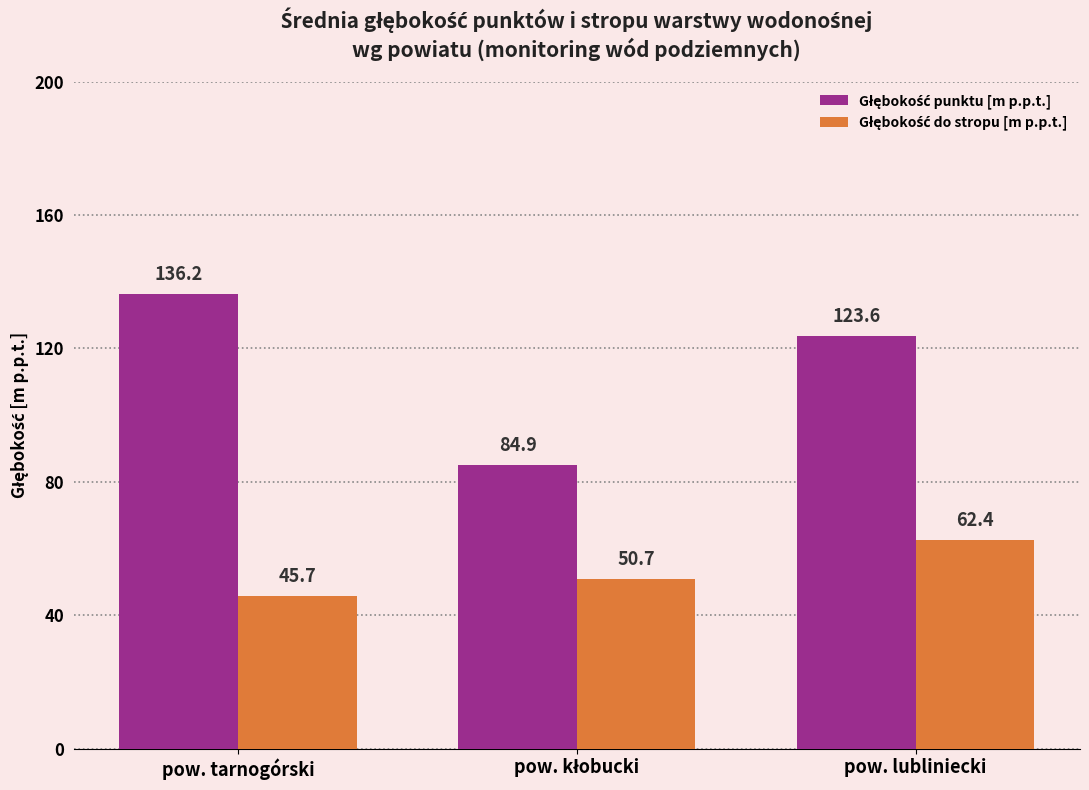

Are the bars horizontal?

No